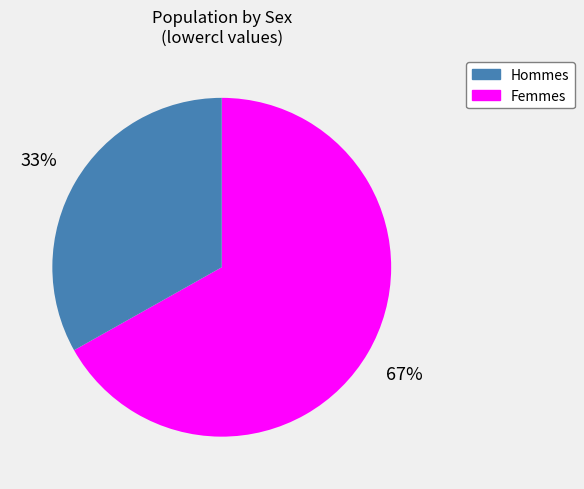

Does any single category account for the majority?

Yes